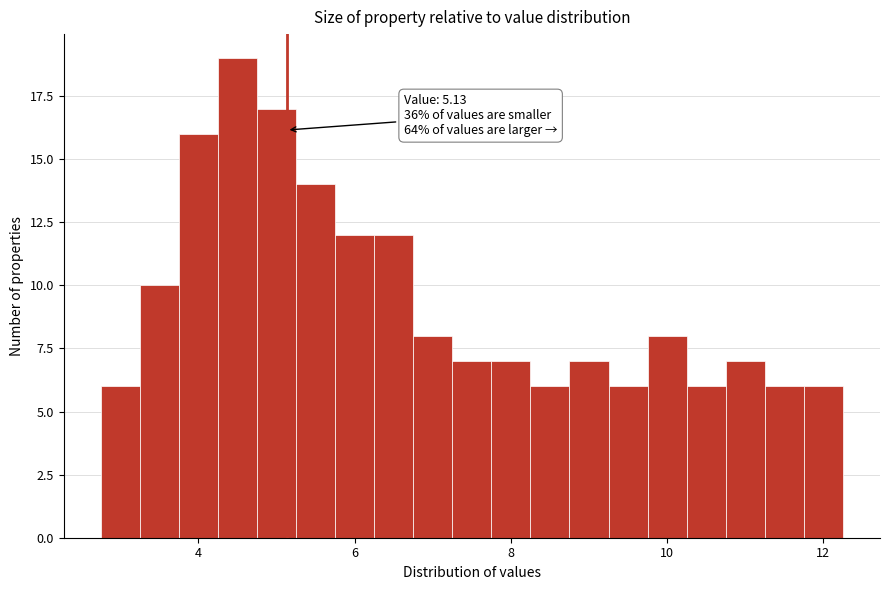

Read against the x-axis, roughly where is the centre of the tallest bar?

4.6